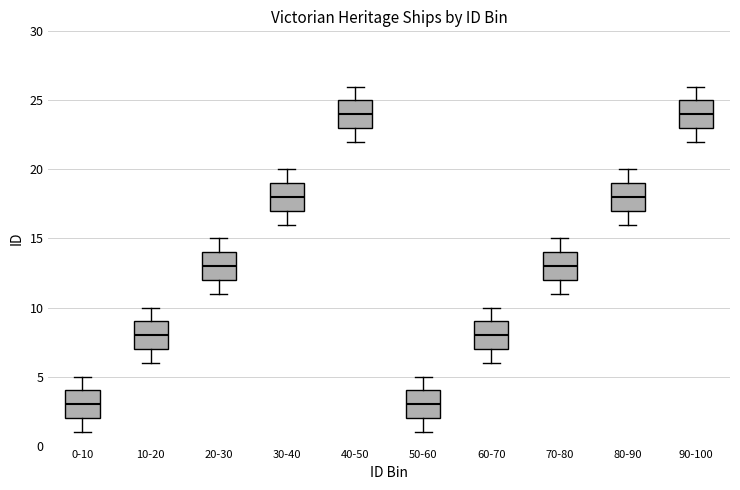

Reading left to right, read every box against the y-axis: the position of its median line, the range the box covers, and the ends of its whiskers. The values are not printed on the chart, so give them approximately, as read against the axis.

0-10: median 3, box 2 to 4, whiskers 1 to 5
10-20: median 8, box 7 to 9, whiskers 6 to 10
20-30: median 13, box 12 to 14, whiskers 11 to 15
30-40: median 18, box 17 to 19, whiskers 16 to 20
40-50: median 24, box 23 to 25, whiskers 22 to 26
50-60: median 3, box 2 to 4, whiskers 1 to 5
60-70: median 8, box 7 to 9, whiskers 6 to 10
70-80: median 13, box 12 to 14, whiskers 11 to 15
80-90: median 18, box 17 to 19, whiskers 16 to 20
90-100: median 24, box 23 to 25, whiskers 22 to 26